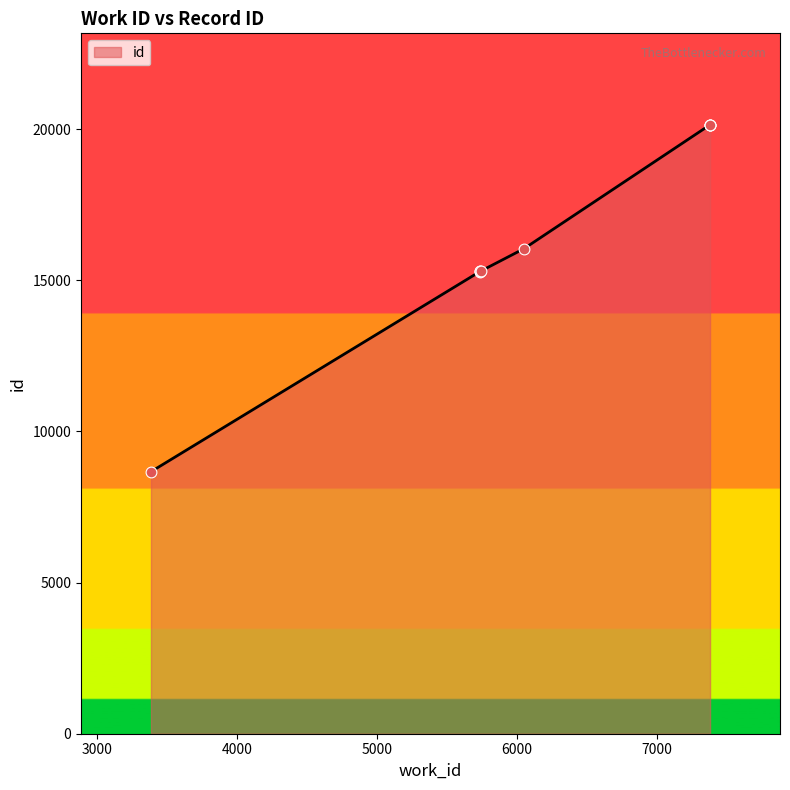

What is the change in value from 5738 to 7382?

+4843